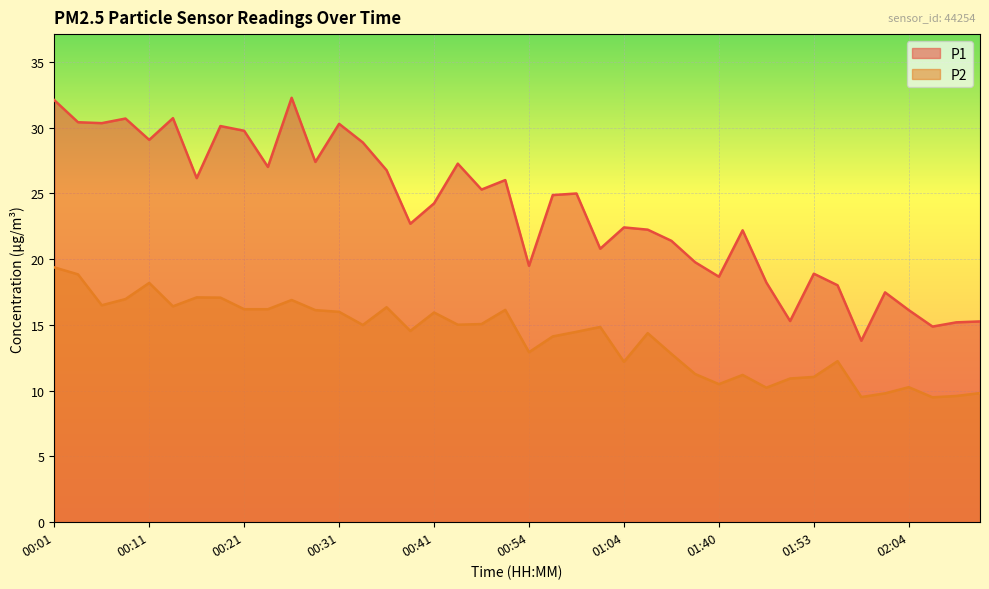

True or false: P1 and P2 intersect in this chart.

False